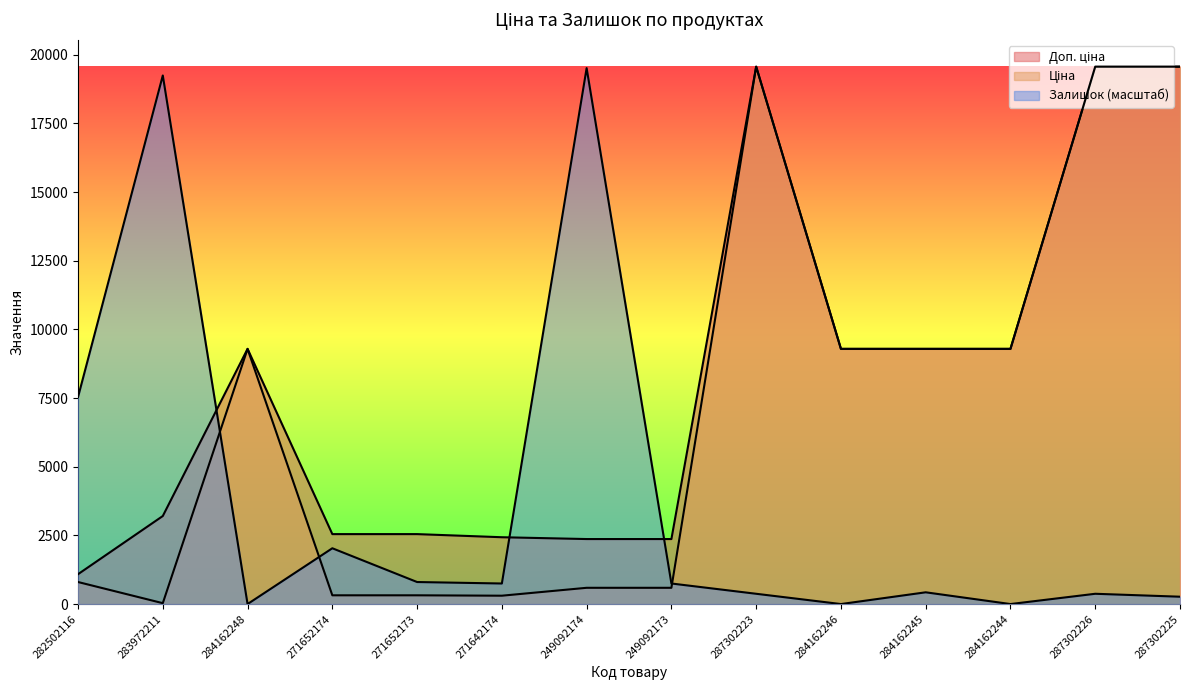

True or false: Доп. ціна and Ціна cross at least once.

False